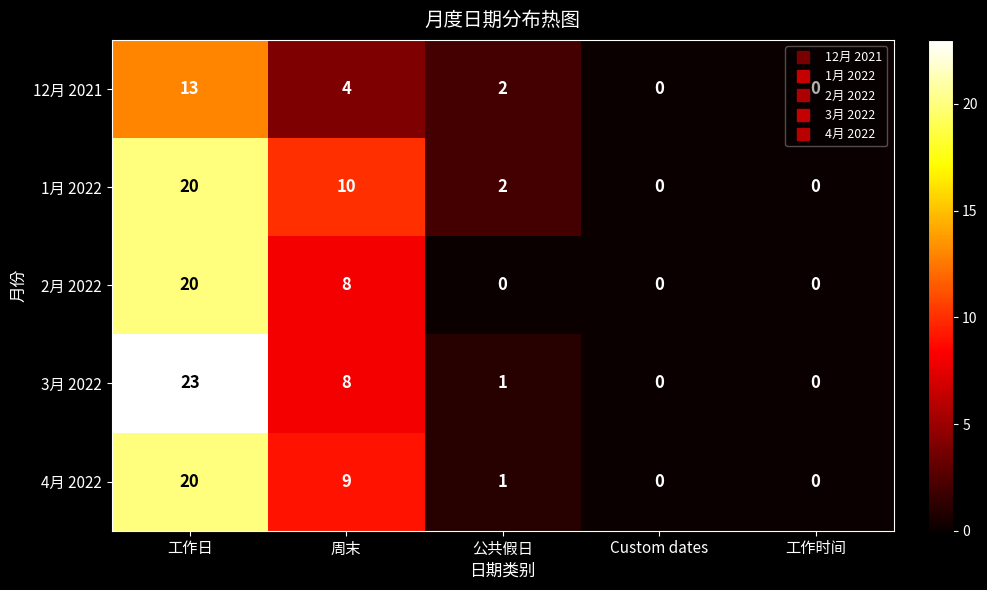

What is the maximum value for 3月 2022?

23